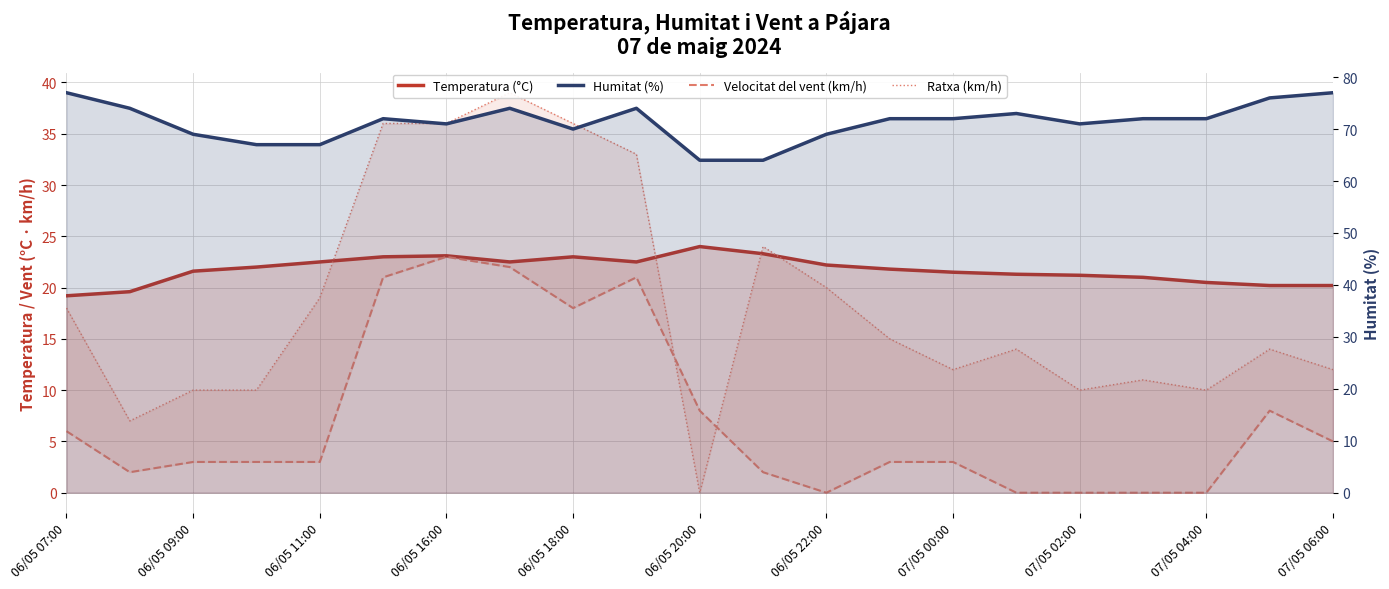

How many data points does each series have?

21